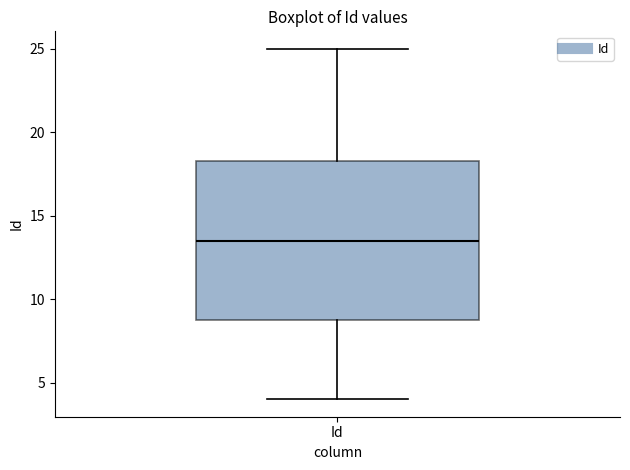

Read this box plot against the y-axis: the position of the median line, the range covered by the box, and the ends of both whiskers. The values are not printed on the chart, so give them approximately, as read against the axis.

median 13.5, box 9.0 to 18.5, whiskers 4.0 to 25.0